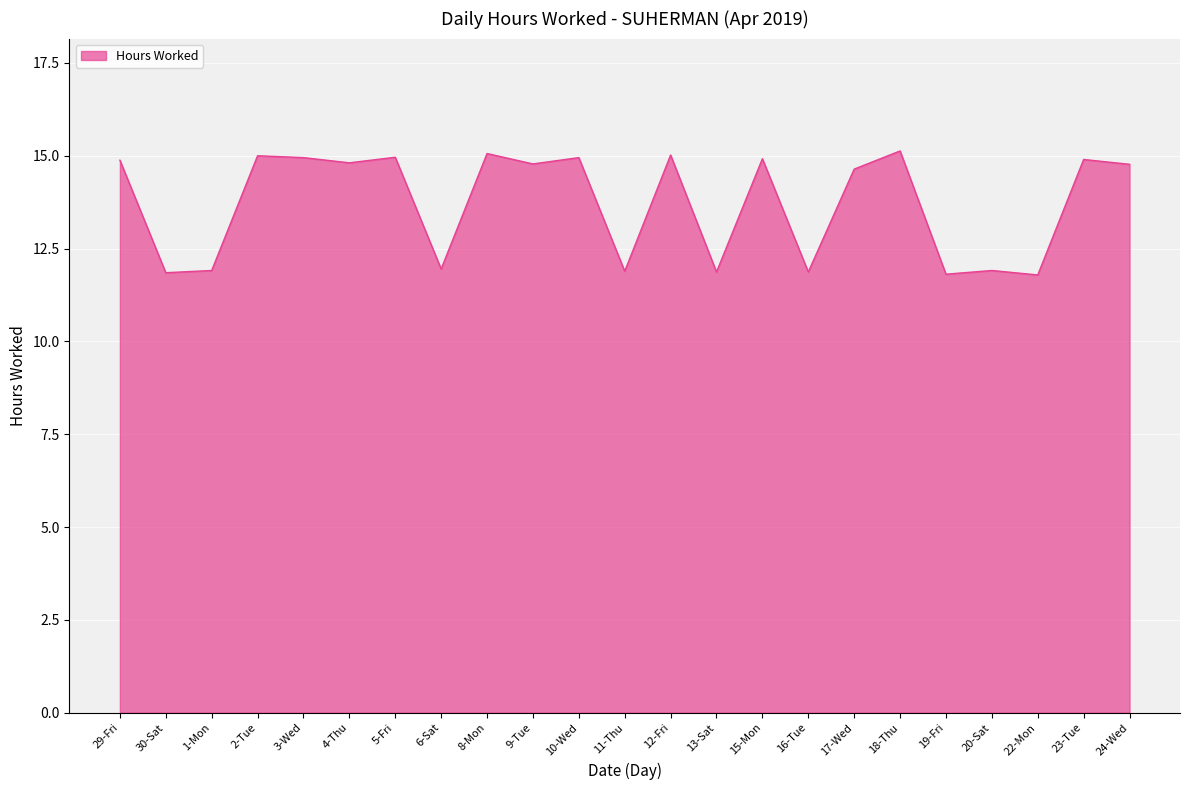

Where does the data first go above 14?

29-Fri